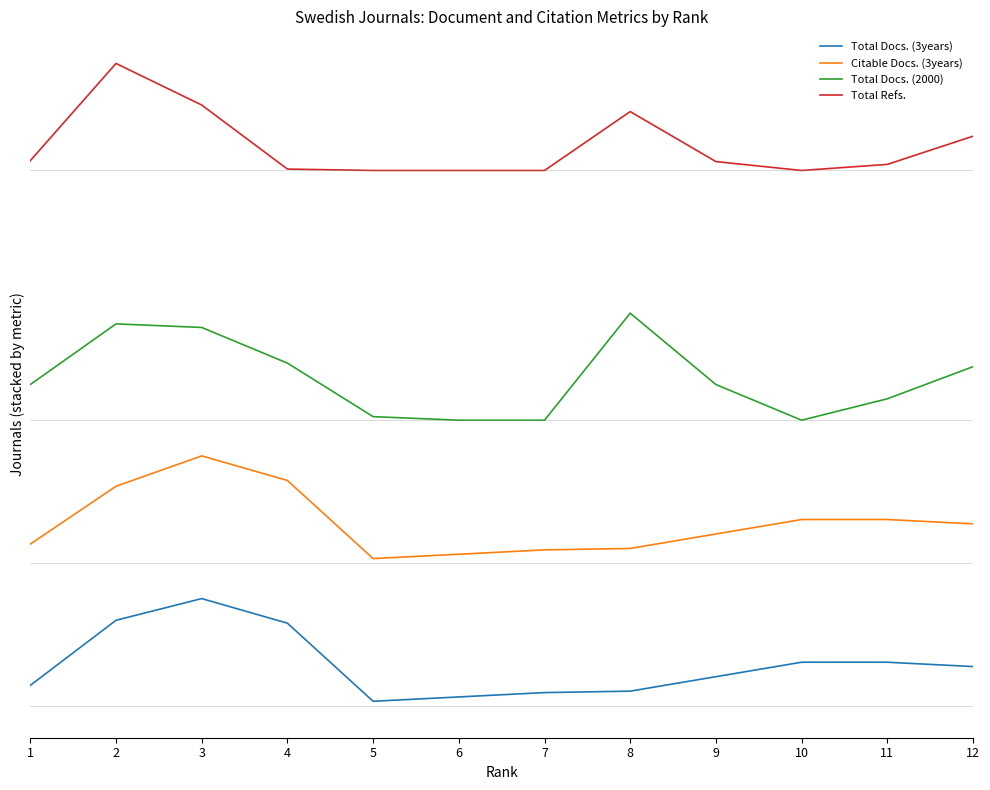

True or false: Total Docs. (2000) and Total Docs. (3years) cross at least once.

False